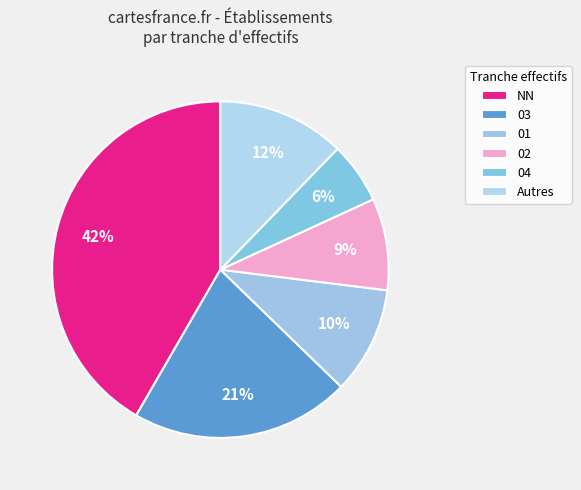

What is the smallest slice in the pie chart?

04